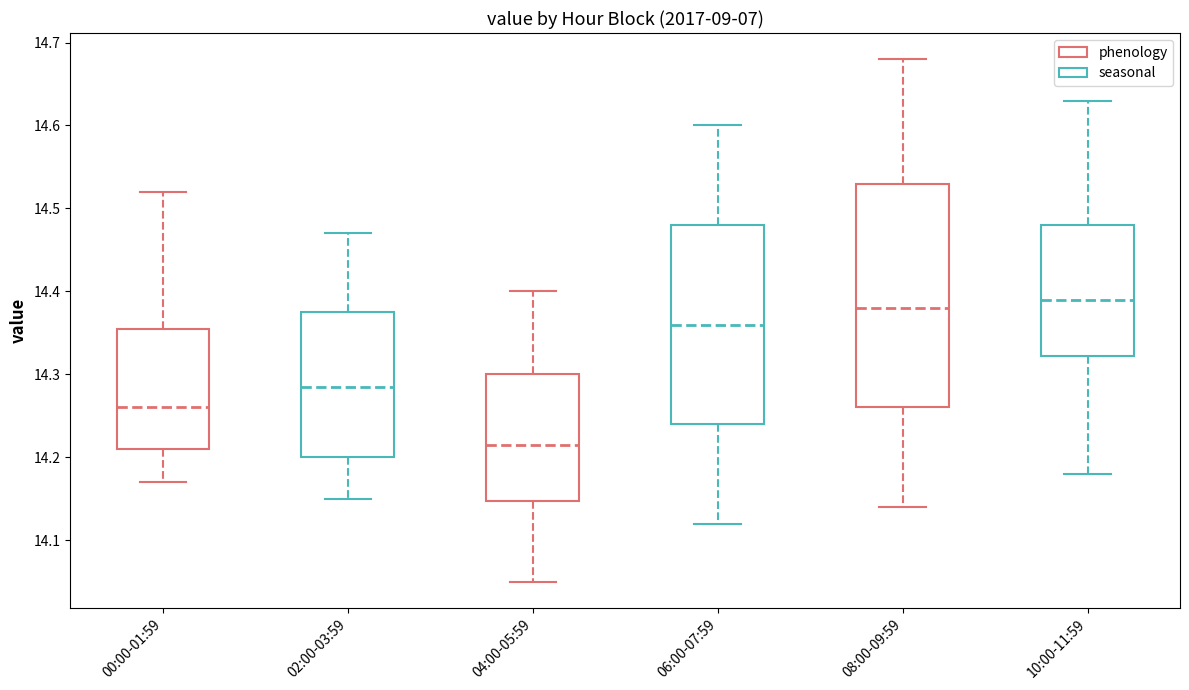

Which box has the lowest median line?

04:00-05:59